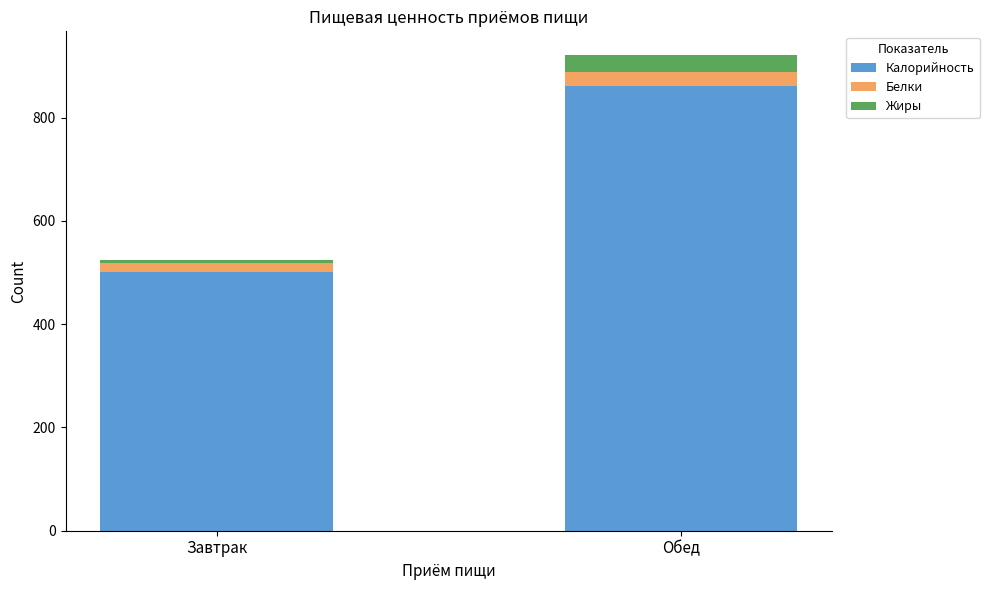

Reading right to left, transcribe the values for Калорийность.

862.0	501.8